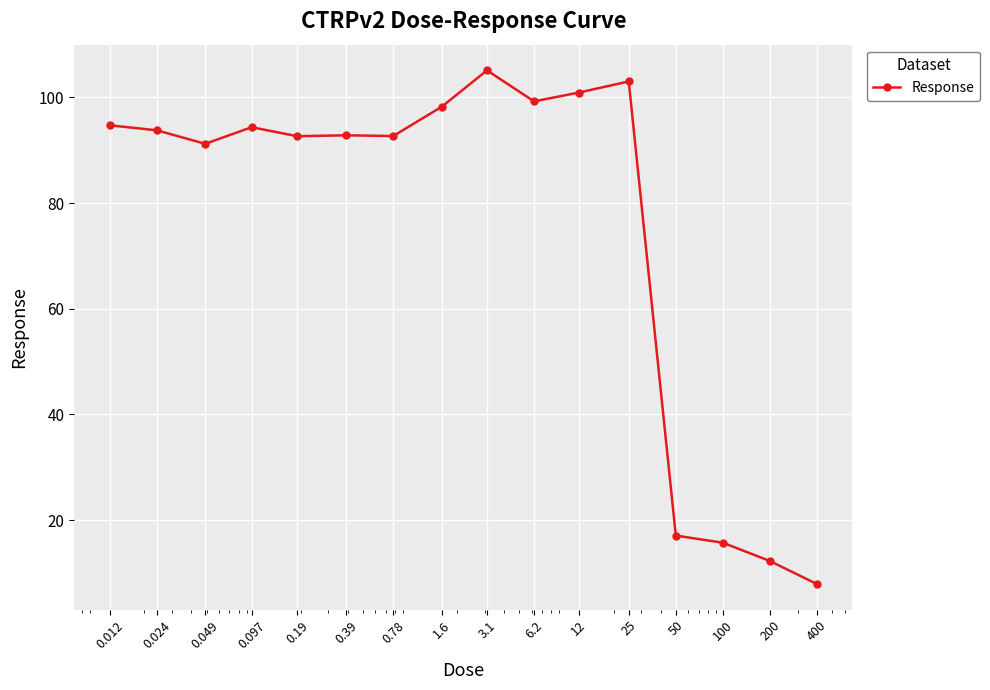

How many lines are shown in the chart?

1